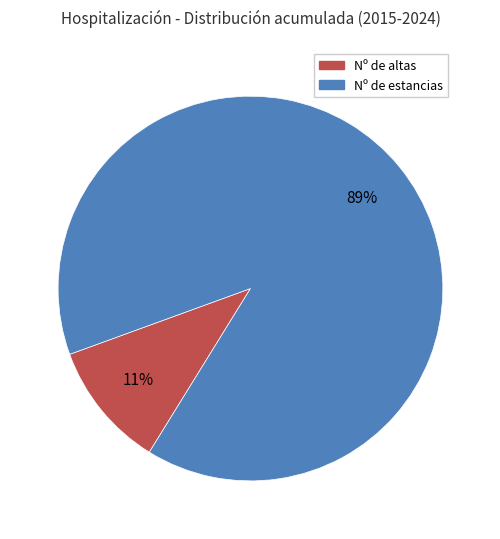

To the nearest percent, what is the average slice percentage?

50%